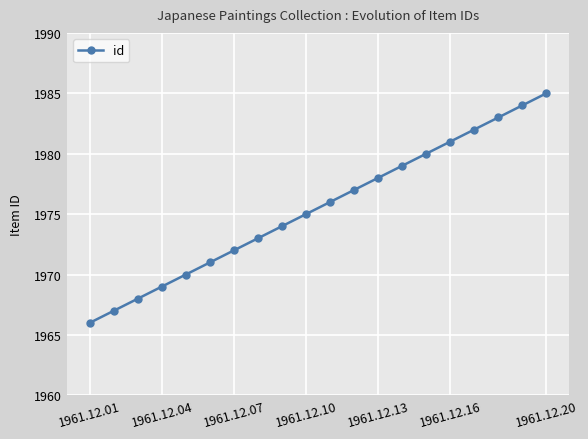

Reading left to right, extract all data points from this chart.

1966	1967	1968	1969	1970	1971	1972	1973	1974	1975	1976	1977	1978	1979	1980	1981	1982	1983	1984	1985